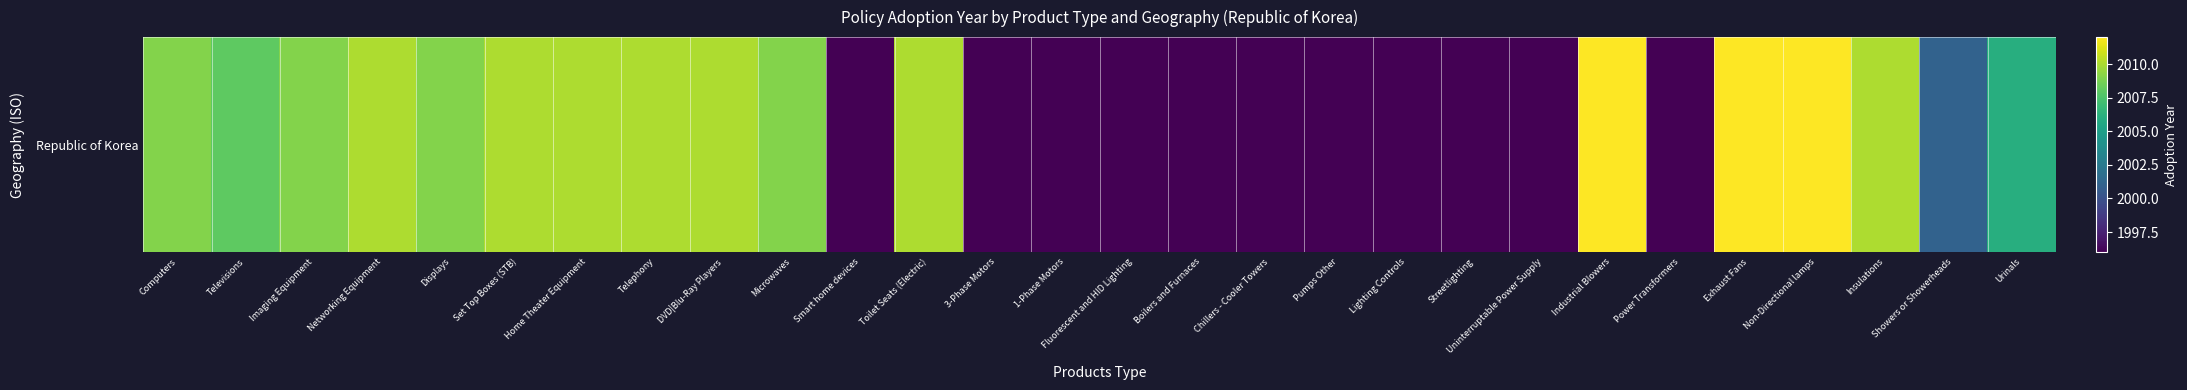

List the labels in order of value, smallest first.

Smart home devices, 3-Phase Motors, 1-Phase Motors, Fluorescent and HID Lighting, Boilers and Furnaces, Chillers - Cooler Towers, Pumps Other, Lighting Controls, Streetlighting, Uninterruptable Power Supply, Power Transformers, Showers or Showerheads, Urinals, Televisions, Computers, Imaging Equipment, Displays, Microwaves, Networking Equipment, Set Top Boxes (STB), Home Theater Equipment, Telephony, DVD|Blu-Ray Players, Toilet Seats (Electric), Insulations, Industrial Blowers, Exhaust Fans, Non-Directional lamps